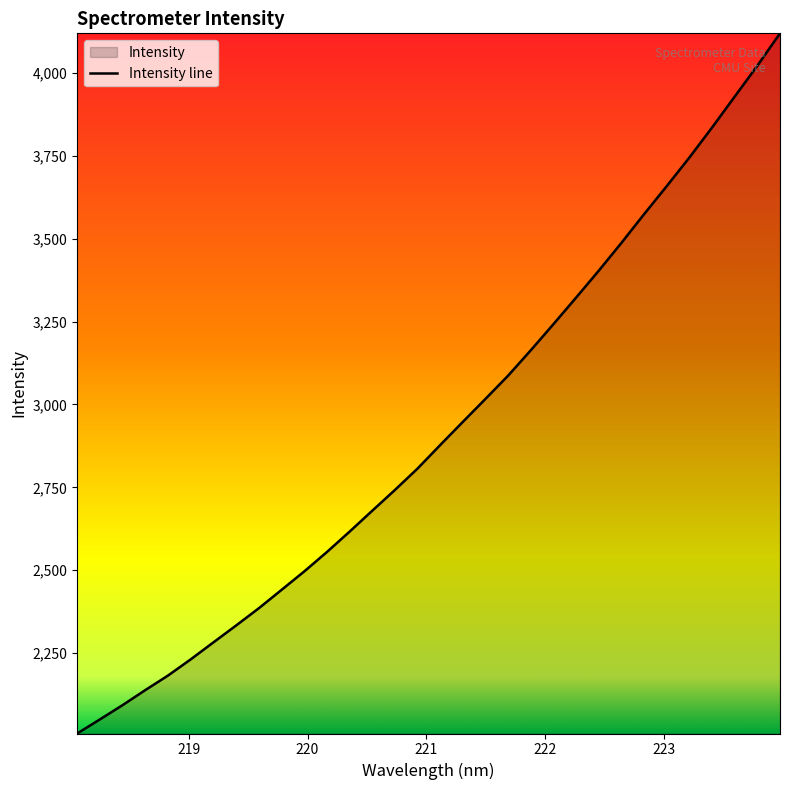

What is the difference between the maximum and minimum values?

2111.9